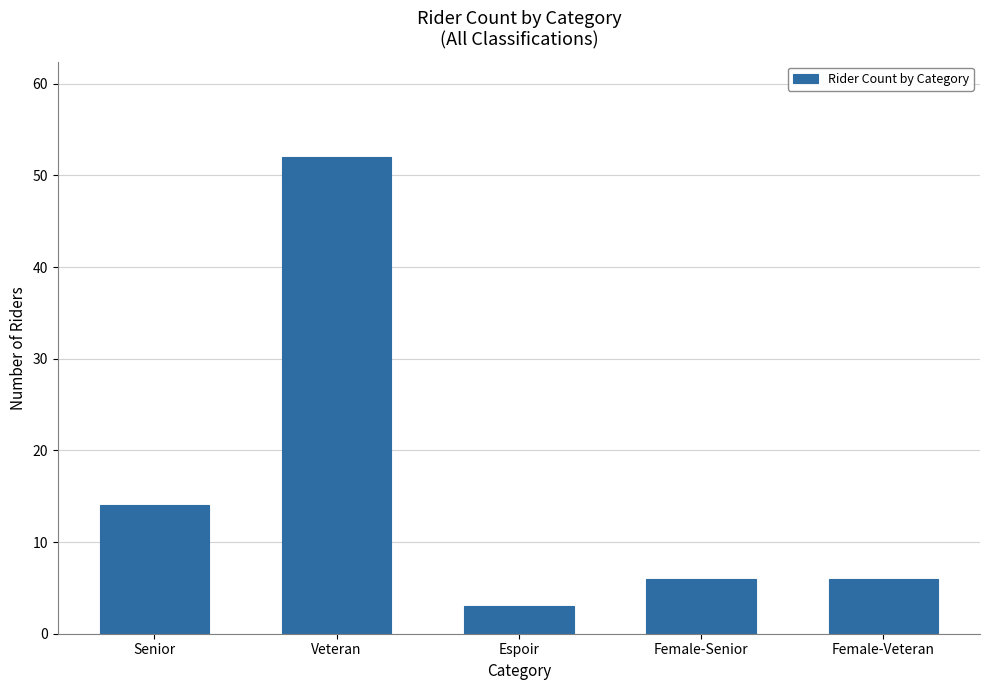

Which has a higher value, Espoir or Veteran?

Veteran